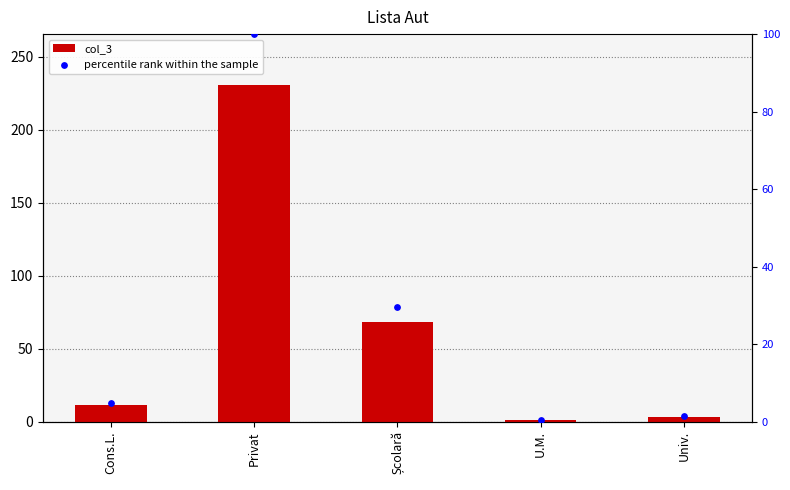

Which series contains the lowest Y value?

percentile rank within the sample